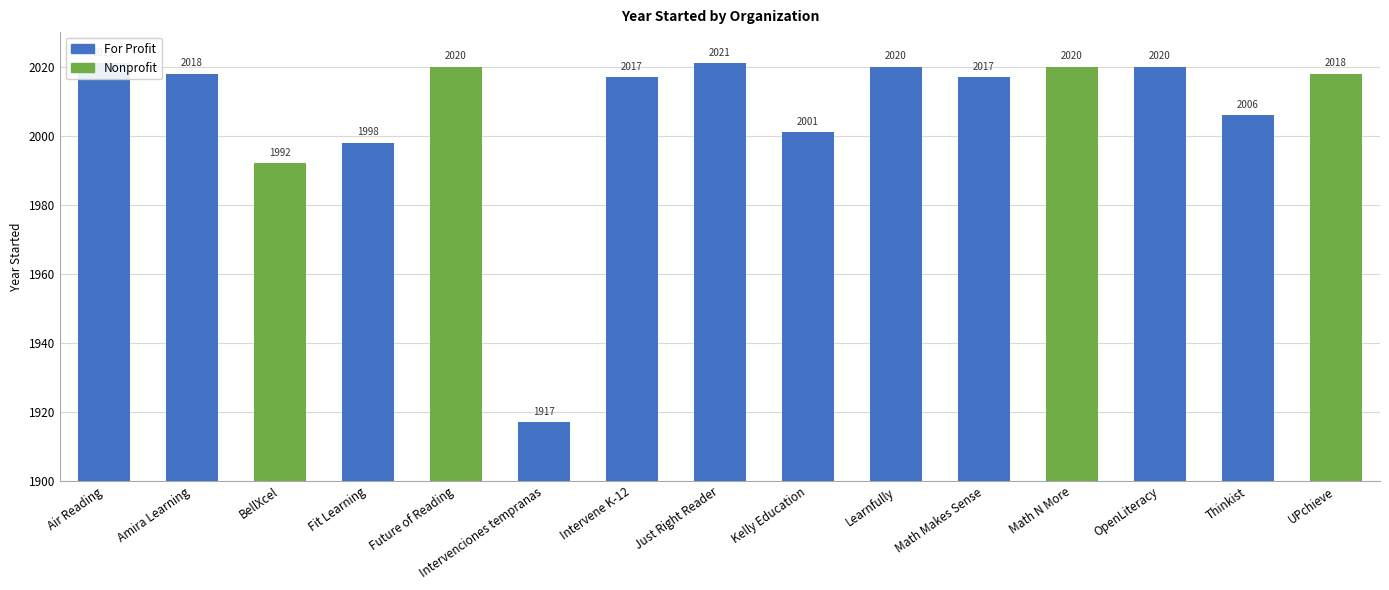

Approximately how many times larger is the value at Fit Learning compared to Math N More?

1.0